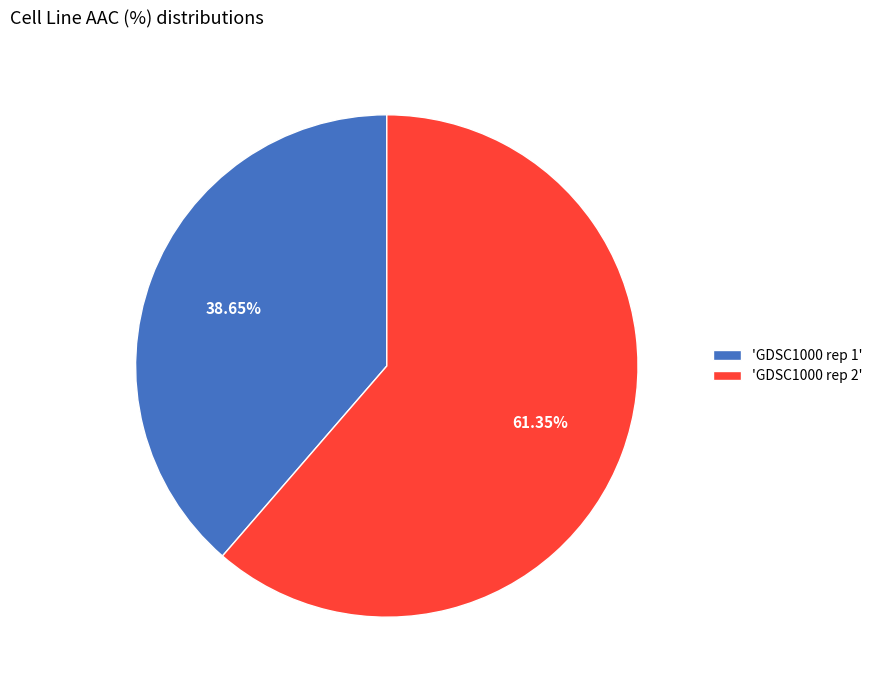

Between 'GDSC1000 rep 1' and 'GDSC1000 rep 2', which is larger?

'GDSC1000 rep 2'